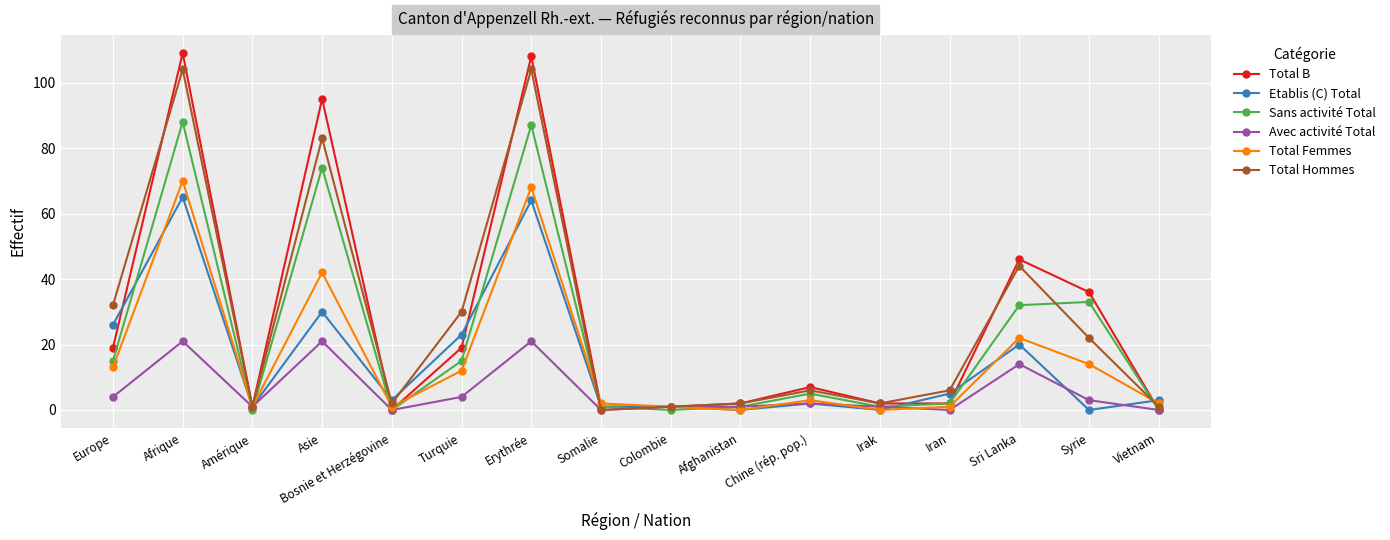

Is the value of Avec activité Total at Afghanistan greater than the value of Total Hommes at Asie?

No